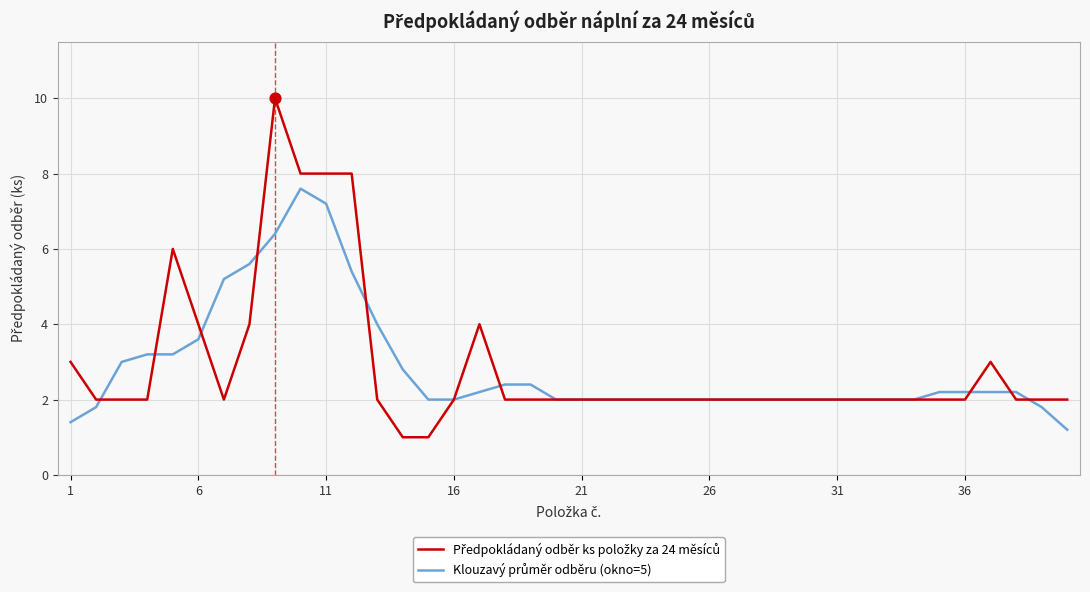

What is the maximum value shown in the chart?

10.0